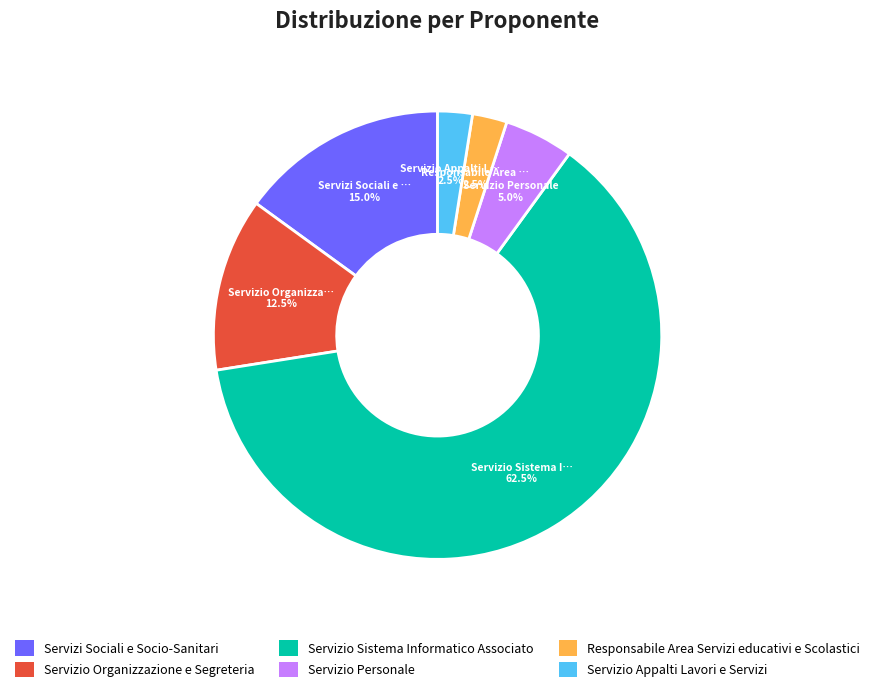

How many slices are in this pie chart?

6